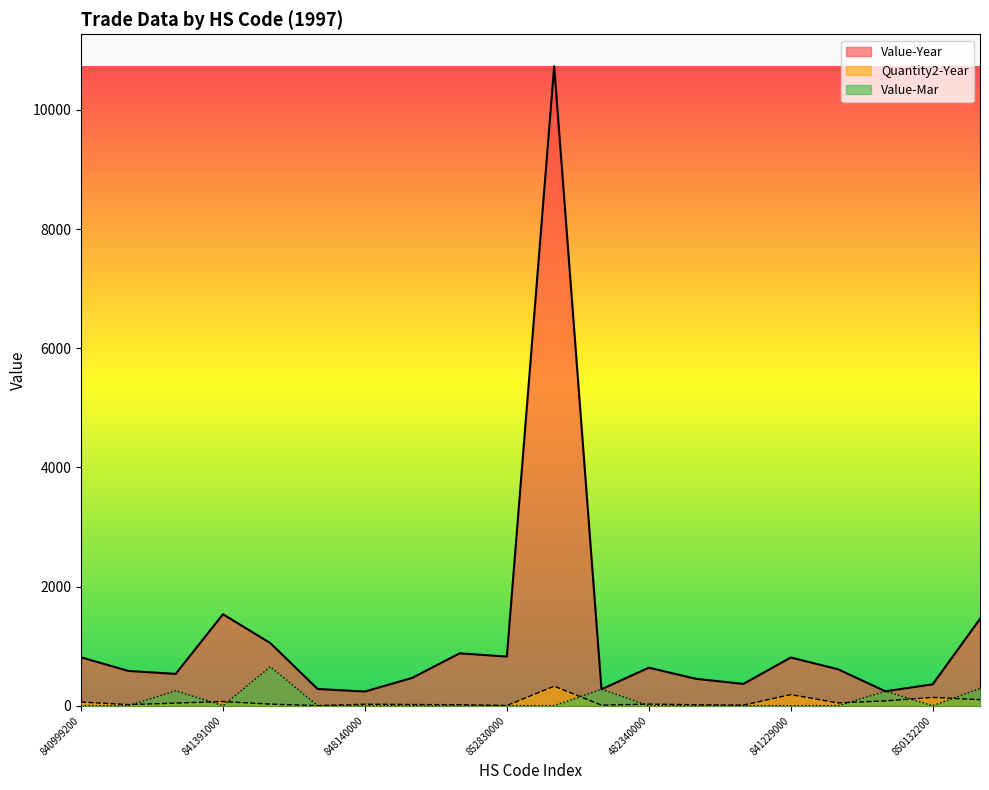

Reading left to right, extract all data points from this chart.

Value-Year: 840999200=811	840999900=583	841239000=533	841391000=1534	841490100=1051	842199000=280	848140000=237	848330200=466	848420000=878	852830000=824	853650100=10733	903220000=275	482340000=637	820790100=450	820790200=365	841229000=808	846420200=611	848330100=241	850132200=358	852520920=1457
Quantity2-Year: 840999200=60	840999900=18	841239000=43	841391000=69	841490100=26	842199000=1	848140000=24	848330200=19	848420000=16	852830000=2	853650100=327	903220000=8	482340000=26	820790100=15	820790200=9	841229000=185	846420200=46	848330100=80	850132200=138	852520920=101
Value-Mar: 840999200=0	840999900=0	841239000=249	841391000=0	841490100=653	842199000=0	848140000=0	848330200=0	848420000=0	852830000=0	853650100=0	903220000=275	482340000=0	820790100=0	820790200=0	841229000=0	846420200=0	848330100=241	850132200=0	852520920=288